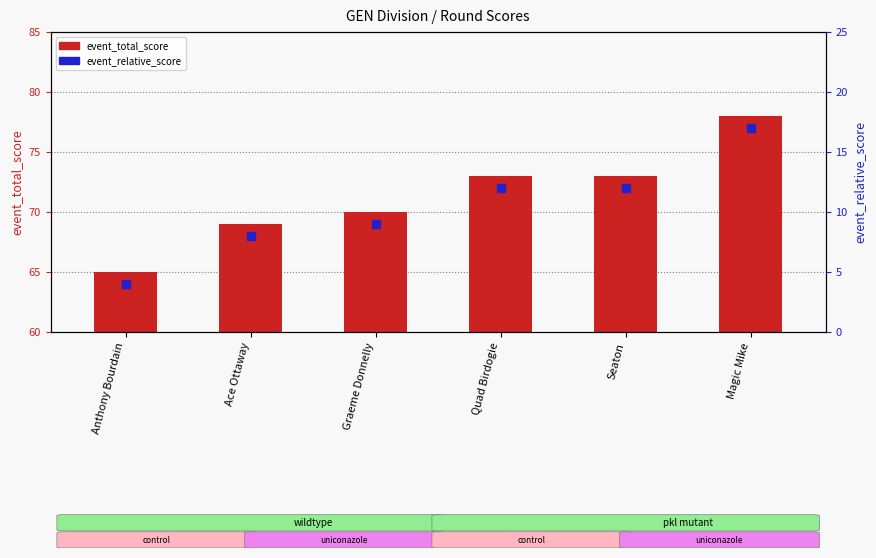

Which series reaches the minimum Y coordinate?

event_relative_score